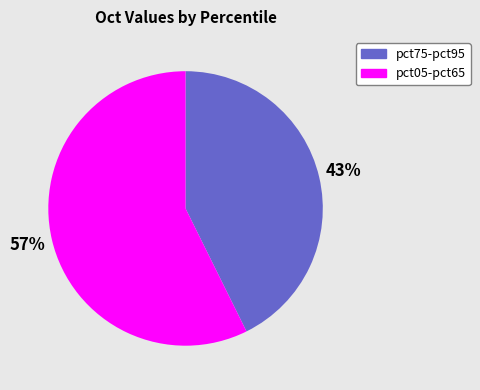

Is there a majority slice in this chart?

Yes